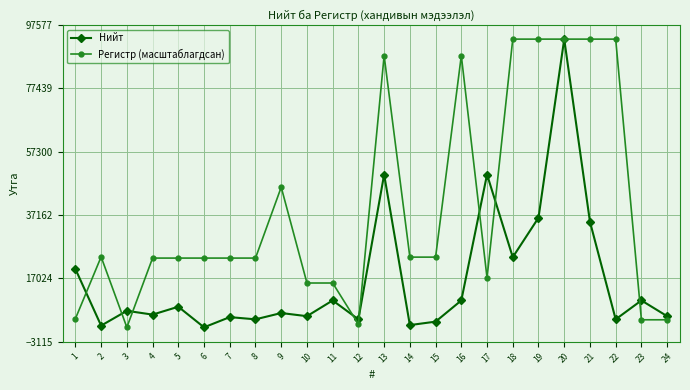

Is the value of Нийт at 24 greater than the value of Регистр (масштаблагдсан) at 23?

Yes